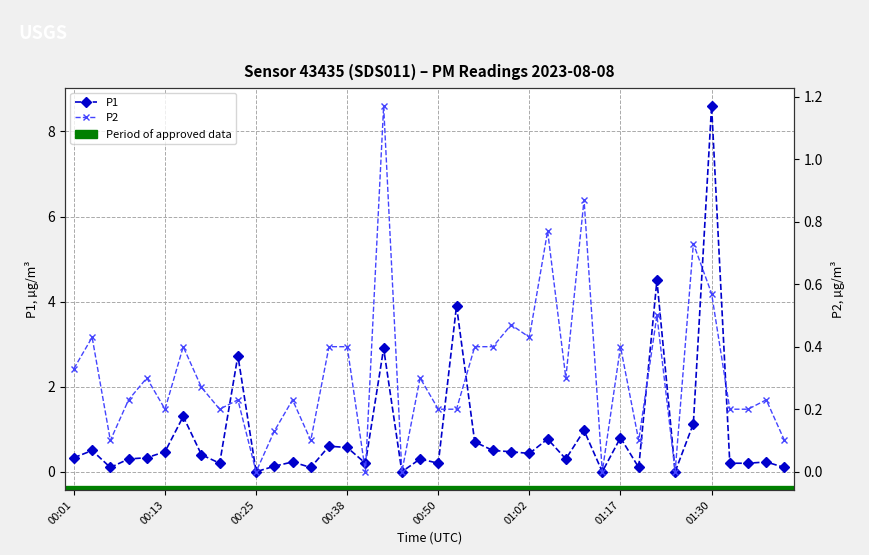

At how many categories does at least one series exceed 5?

1